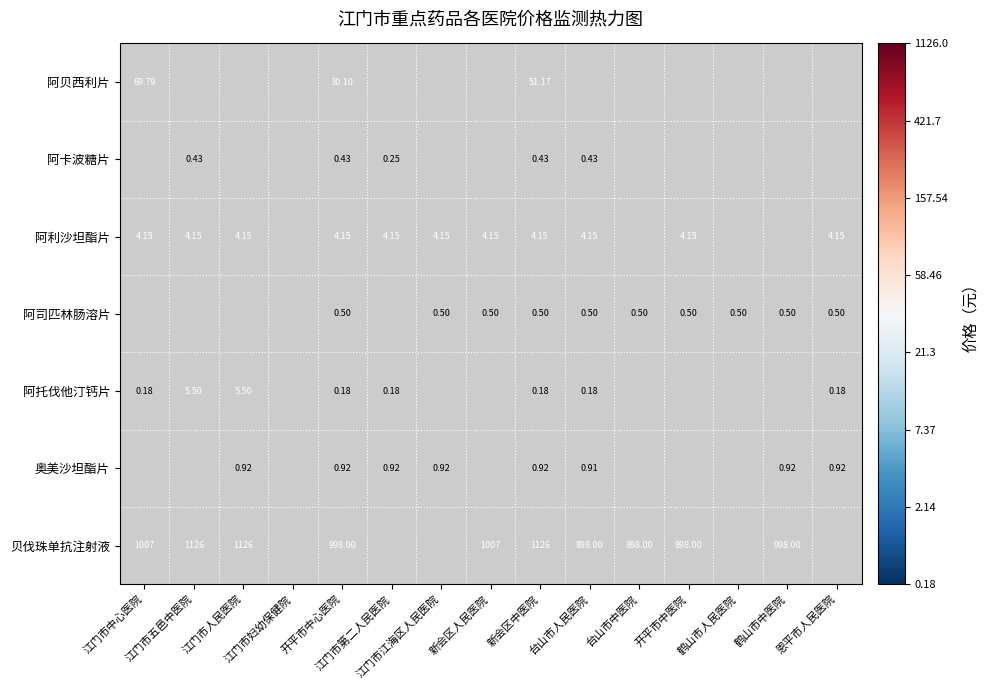

What is the difference between the maximum and minimum values in the 贝伐珠单抗注射液 series?

0.1